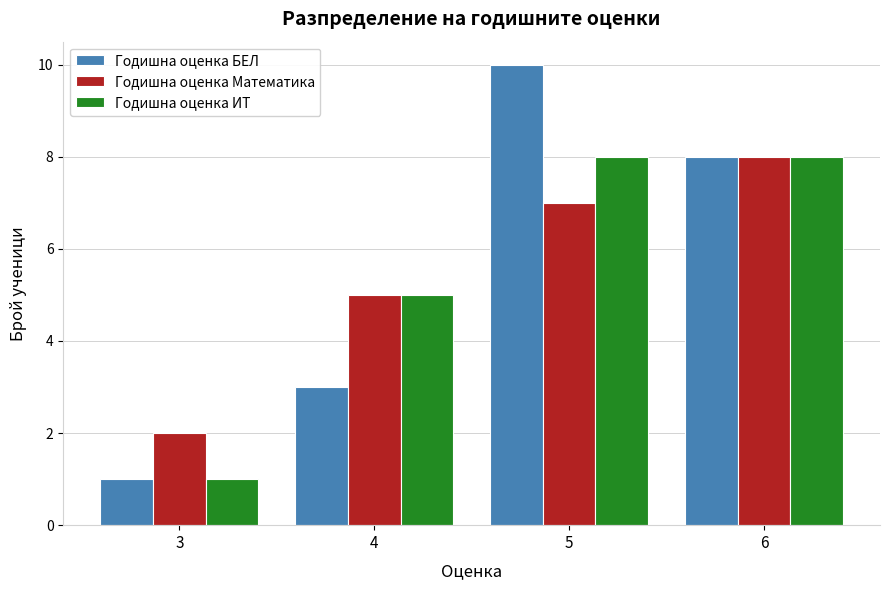

Reading left to right, extract all data points from this chart.

Годишна оценка БЕЛ: 1	3	10	8
Годишна оценка Математика: 2	5	7	8
Годишна оценка ИТ: 1	5	8	8